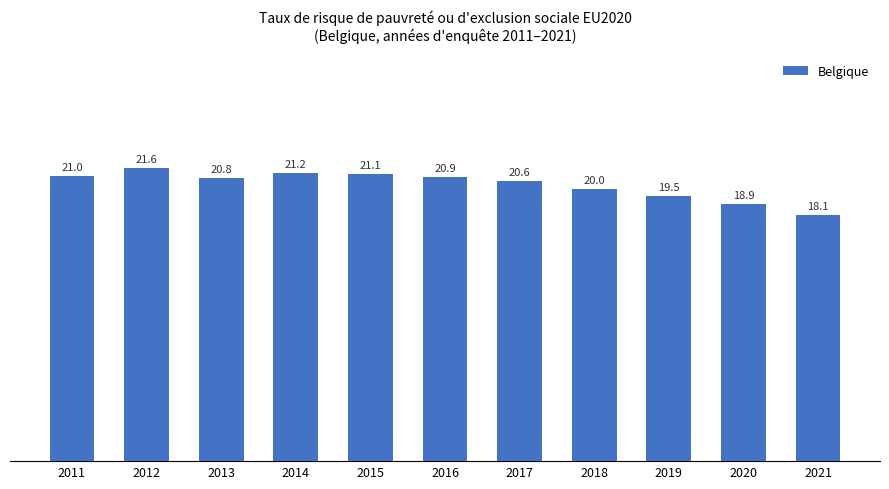

At which label is the value closest to 19?

2020